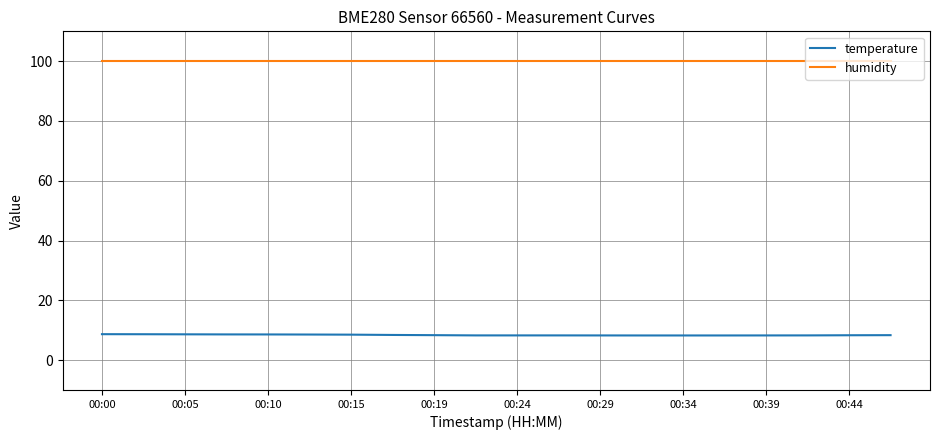

What is the maximum value for humidity?

100.0